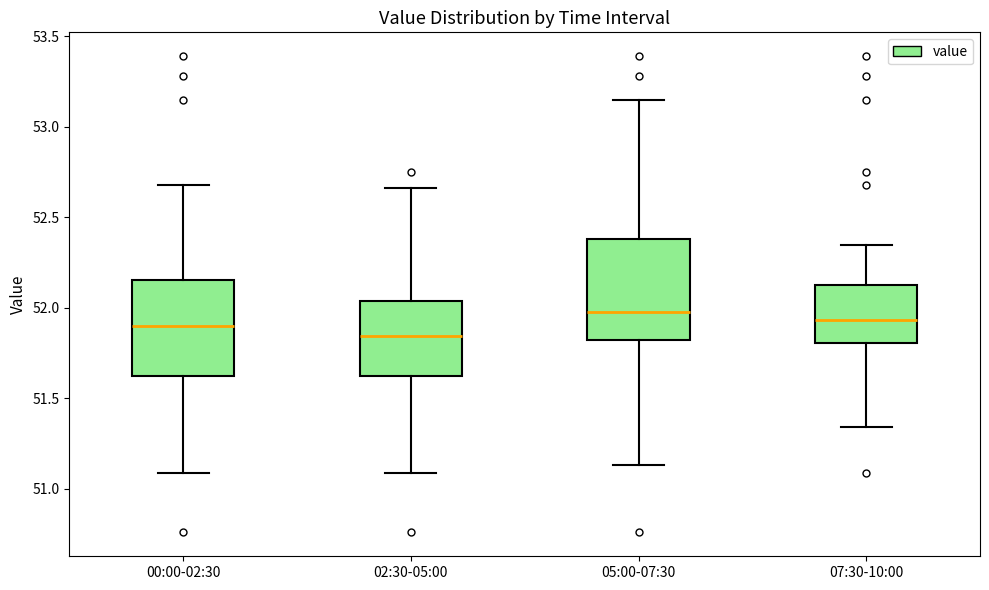

Reading left to right, transcribe this box plot: for each box, give where its median line is, the range the box spans, and where its two whiskers end, as read against the y-axis. The values are not printed on the chart, so give them approximately, as read against the axis.

00:00-02:30: median 51.90, box 51.65 to 52.15, whiskers 51.10 to 52.70
02:30-05:00: median 51.85, box 51.65 to 52.05, whiskers 51.10 to 52.65
05:00-07:30: median 52.00, box 51.85 to 52.40, whiskers 51.15 to 53.15
07:30-10:00: median 51.95, box 51.80 to 52.15, whiskers 51.35 to 52.35